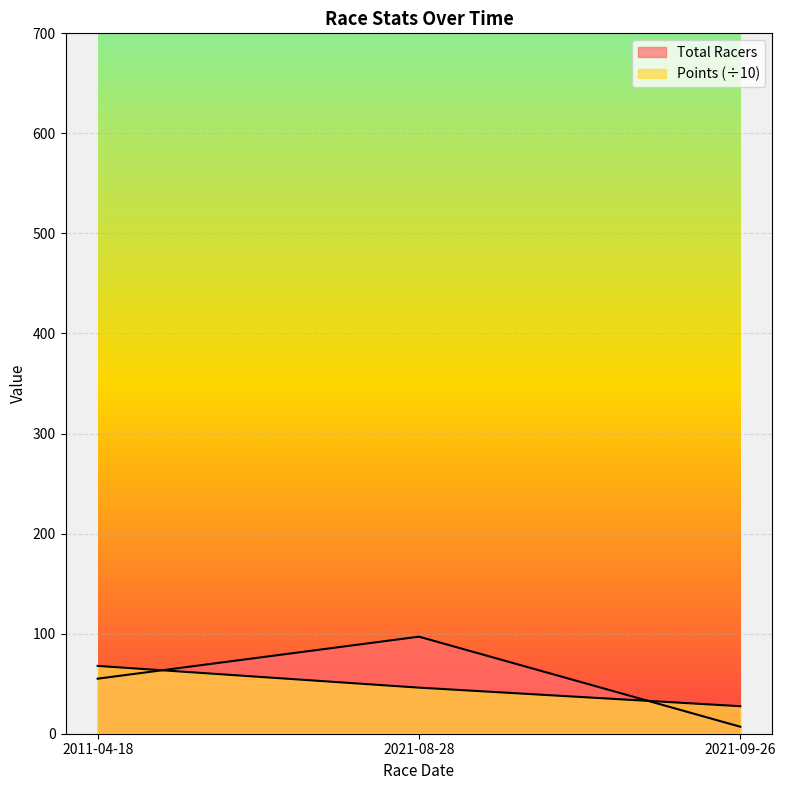

Which label corresponds to the largest value in the chart?

2021-08-28